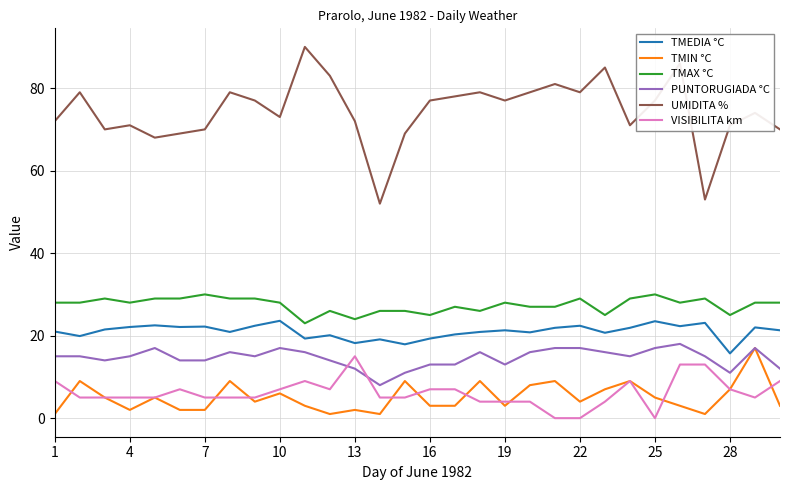

True or false: VISIBILITA km and UMIDITA % intersect in this chart.

False